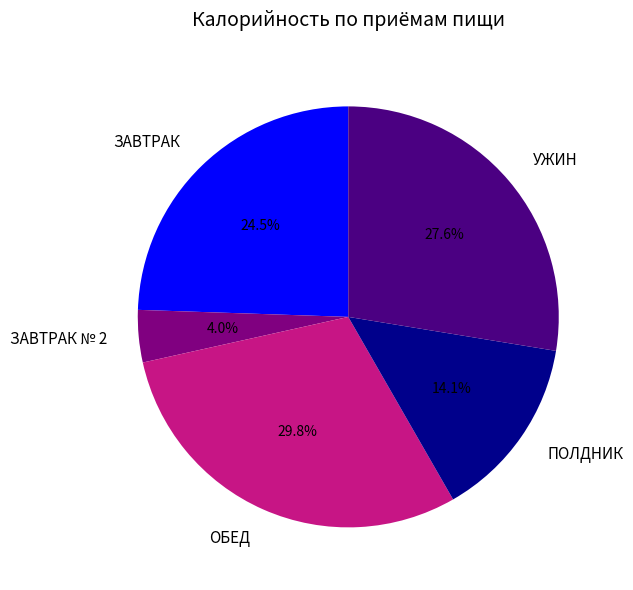

Rank the categories by value from lowest to highest.

ЗАВТРАК № 2, ПОЛДНИК, ЗАВТРАК, УЖИН, ОБЕД